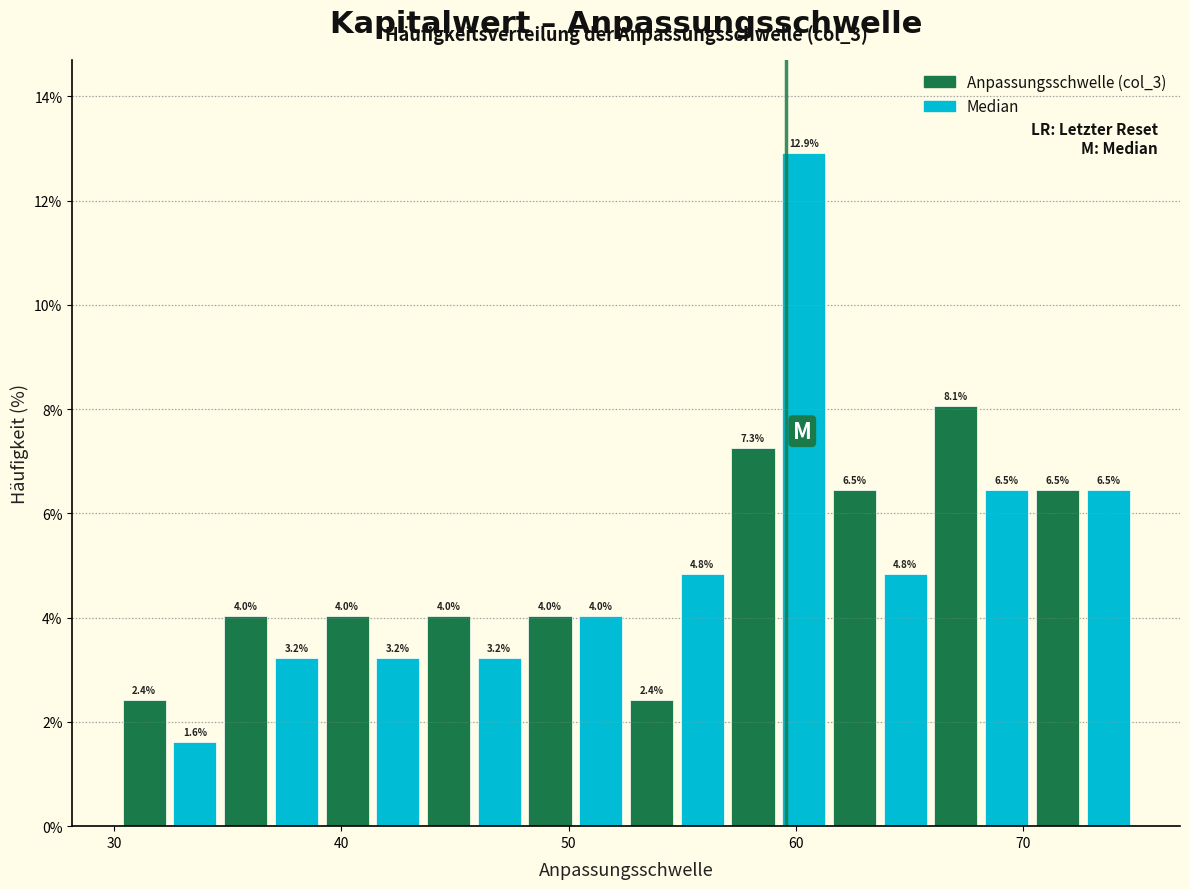

Read against the x-axis, roughly where is the centre of the tallest bar?

60